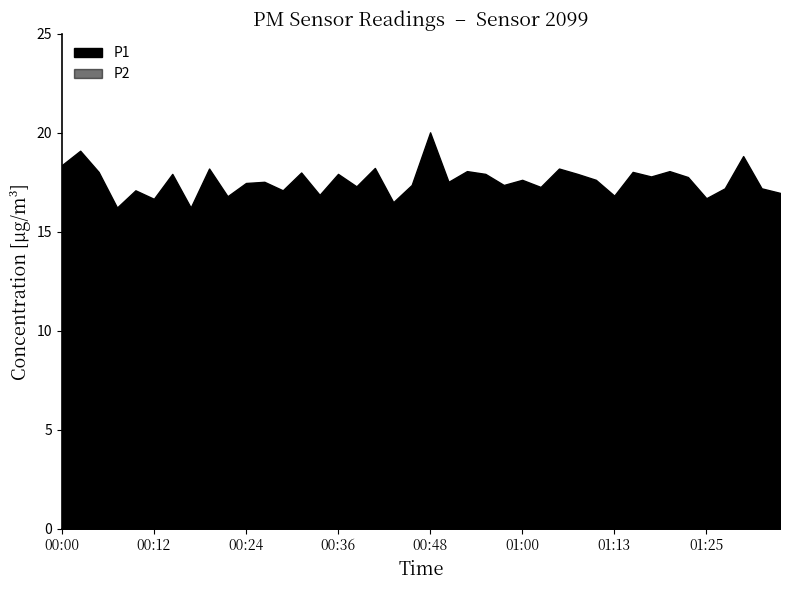

What is the greatest value displayed?

20.0